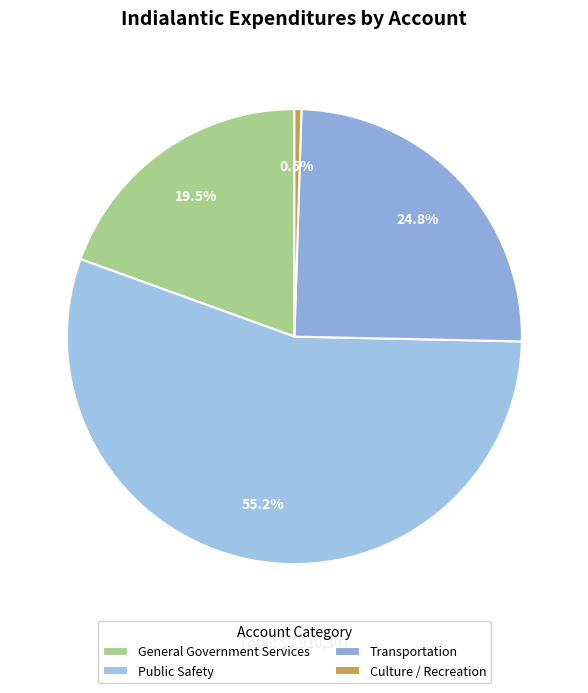

Combined, do Transportation and General Government Services account for over 50%?

No